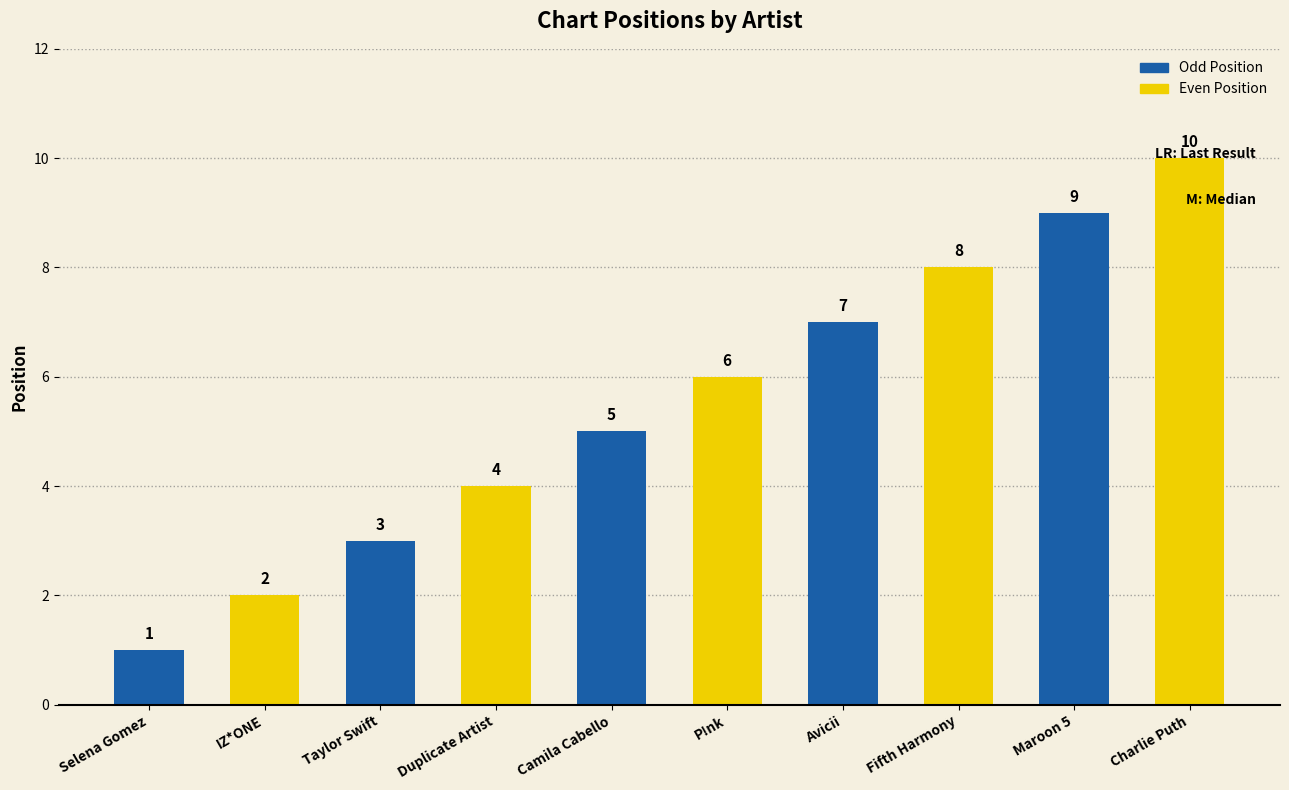

How many values are between 3 and 8?

6